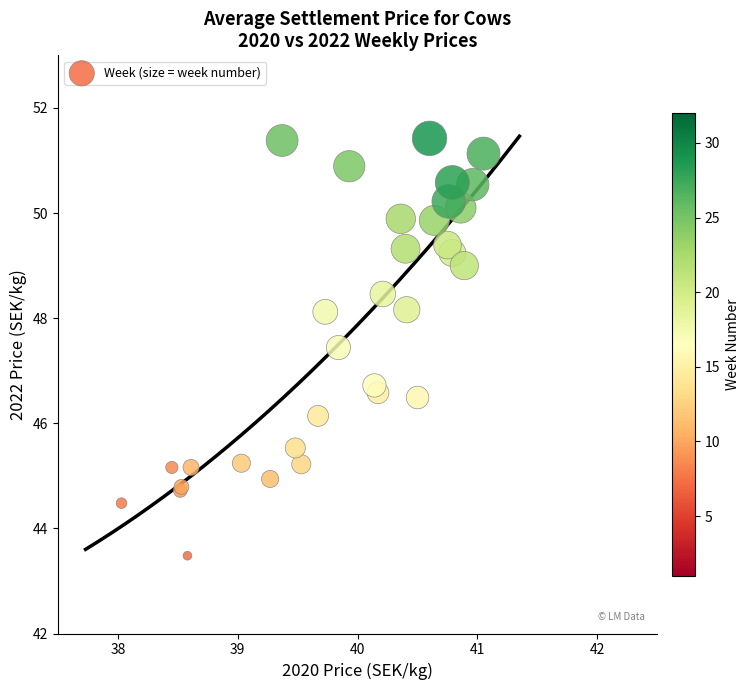

What Y value in the scatter plot is closest to 47?

46.7